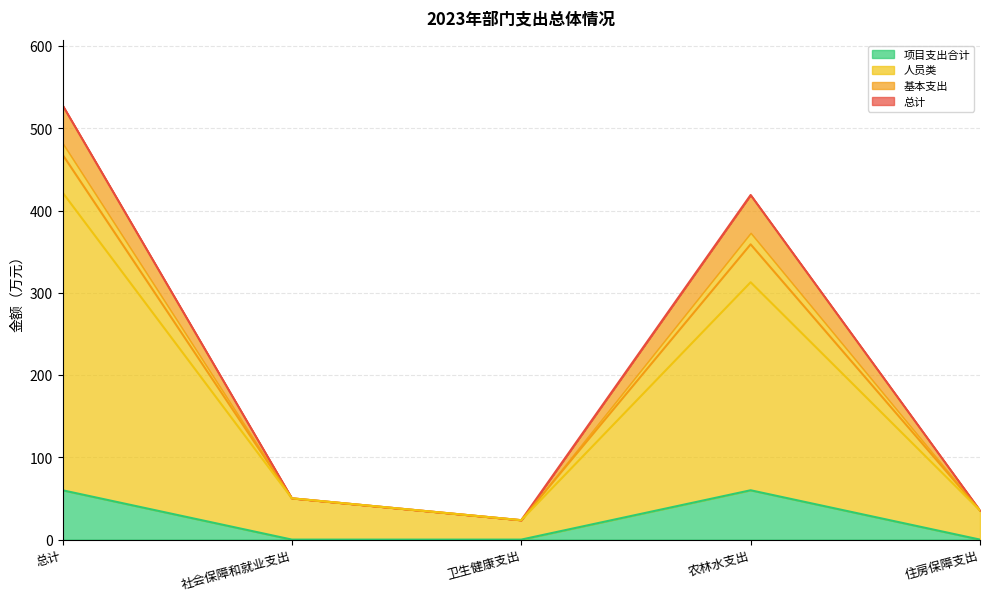

The value of 人员类 at 卫生健康支出 is 23.6. True or false?

True